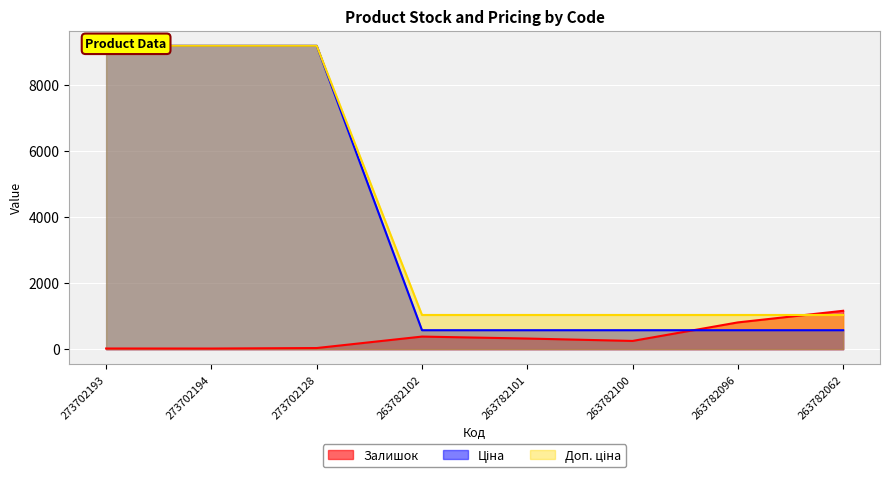

What is the difference between the Ціна values at 273702128 and 263782101?

8150.7